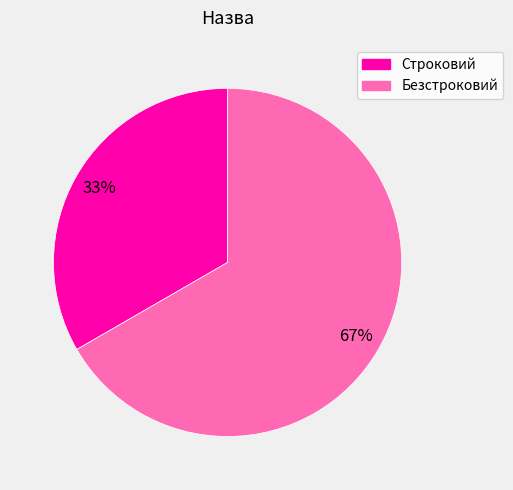

Which category accounts for the majority?

Безстроковий